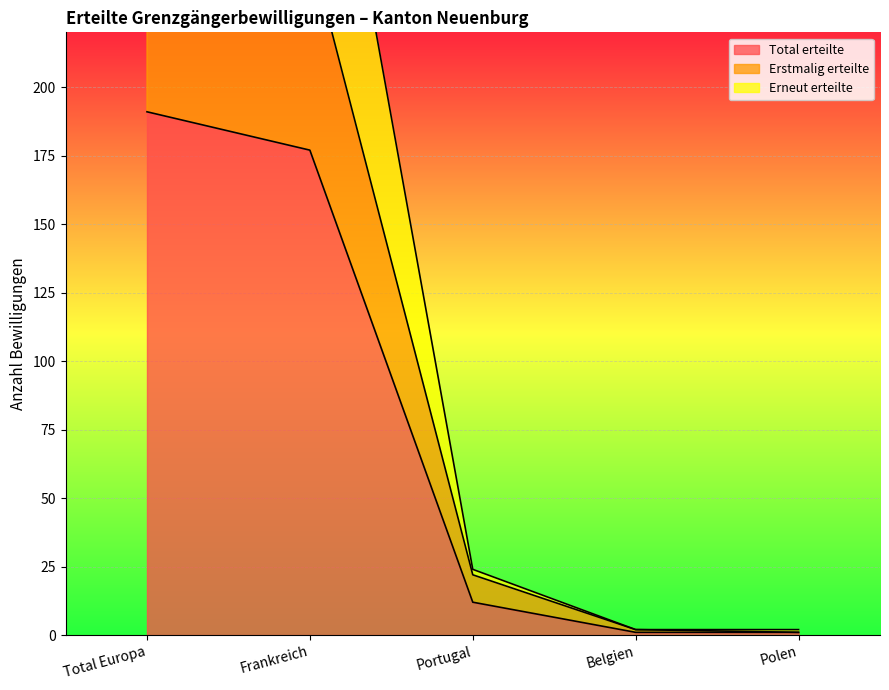

How many distinct data groups are displayed?

3